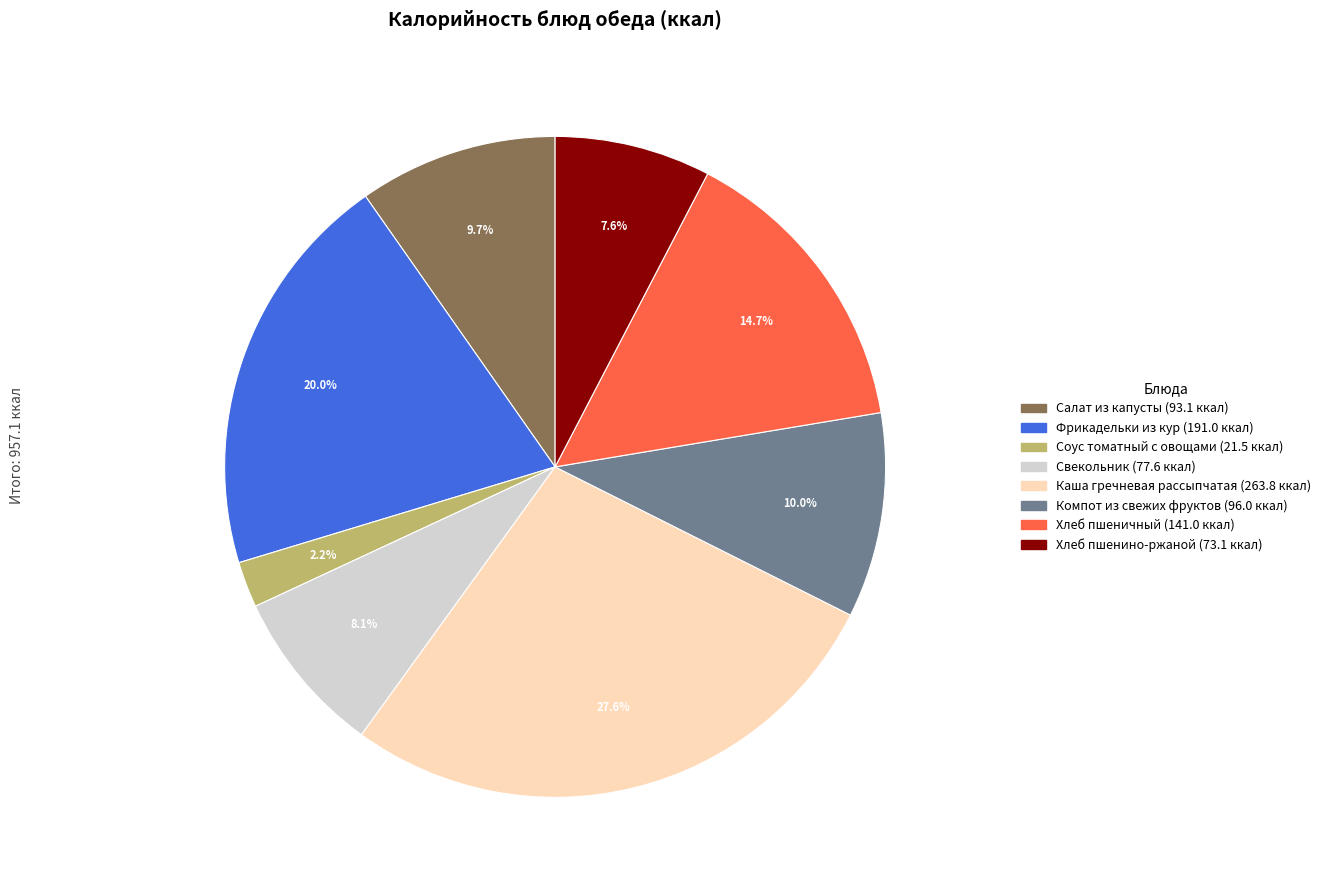

Is the sum of Свекольник and Соус томатный с овощами greater than half?

No